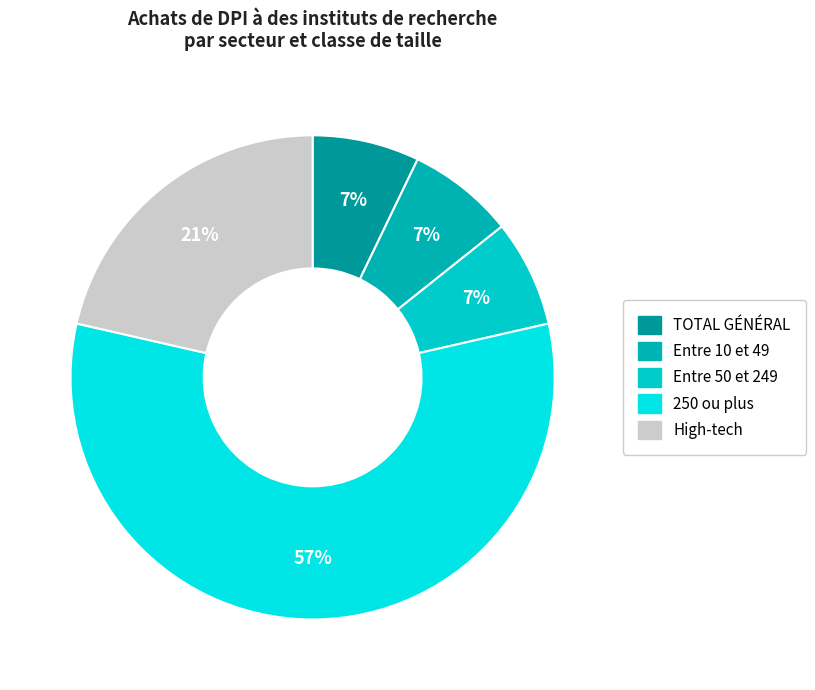

The 250 ou plus slice represents 70% of the pie. True or false?

False